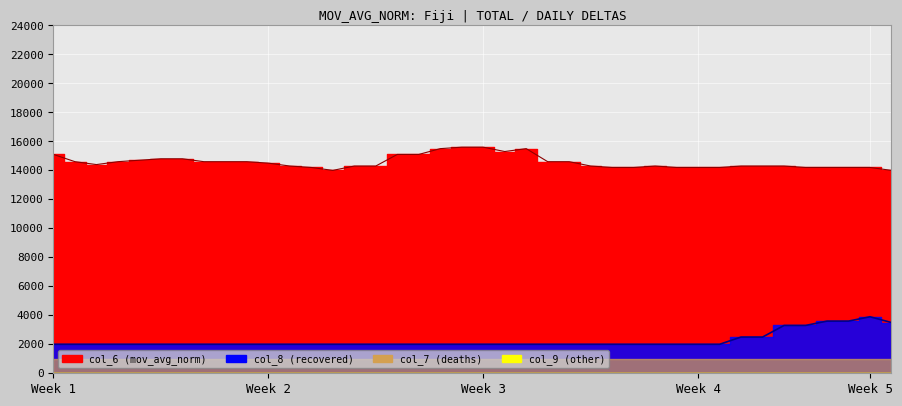

At which category is the sum across all series the highest?

Week 5